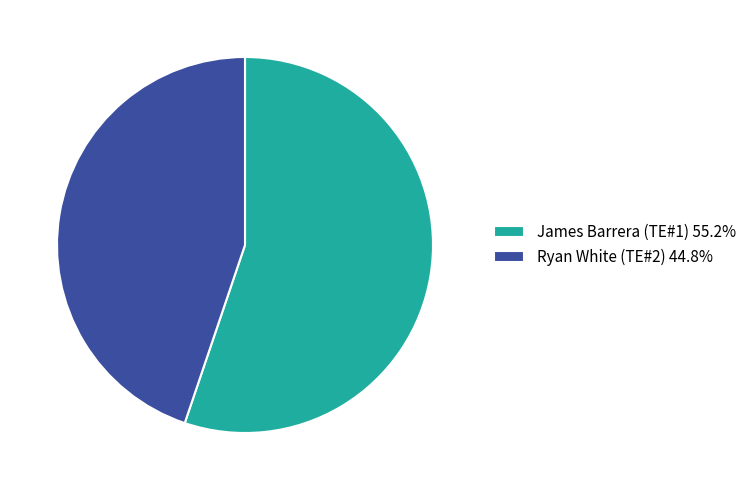

What is the largest slice in the pie chart?

James Barrera (TE#1)